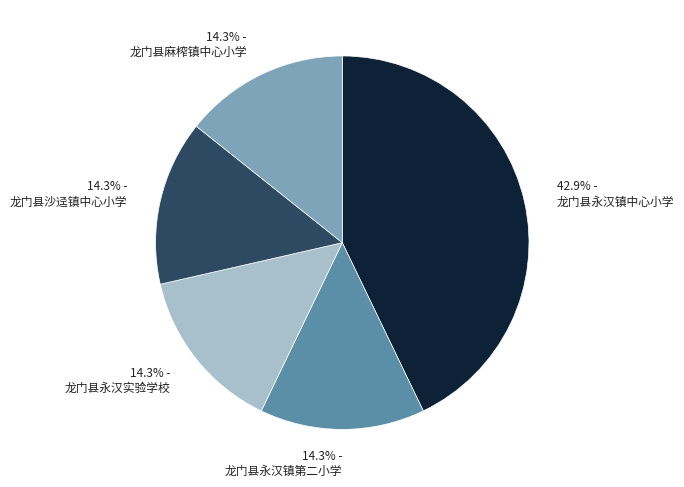

Does 42.9% - 龙门县永汉镇中心小学 represent more than half of the total?

No